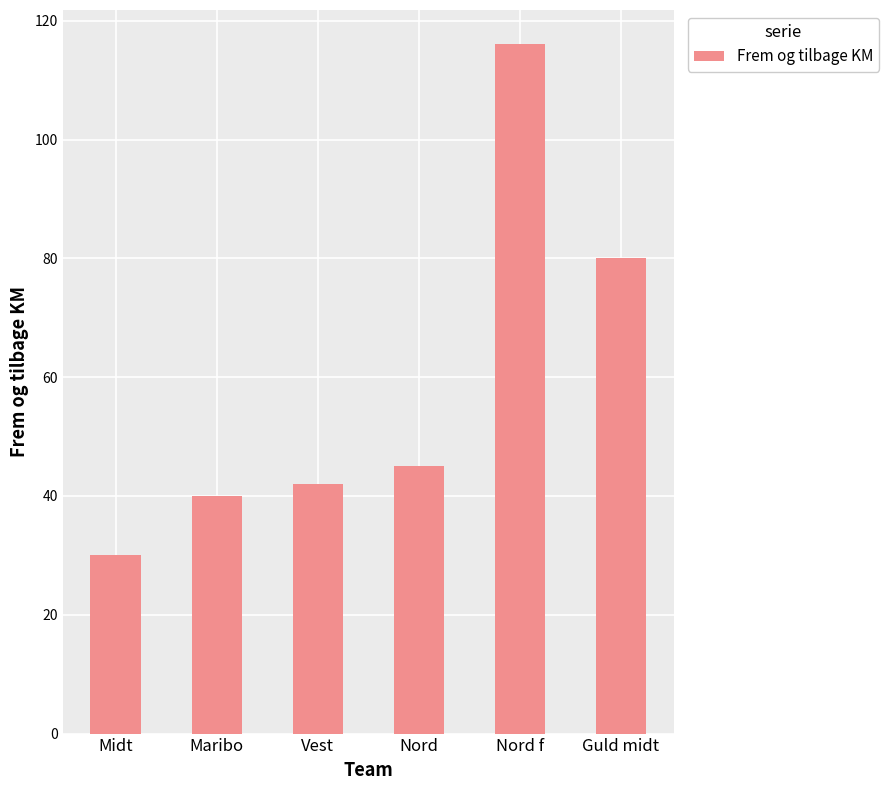

At which label is the value closest to 73?

Guld midt